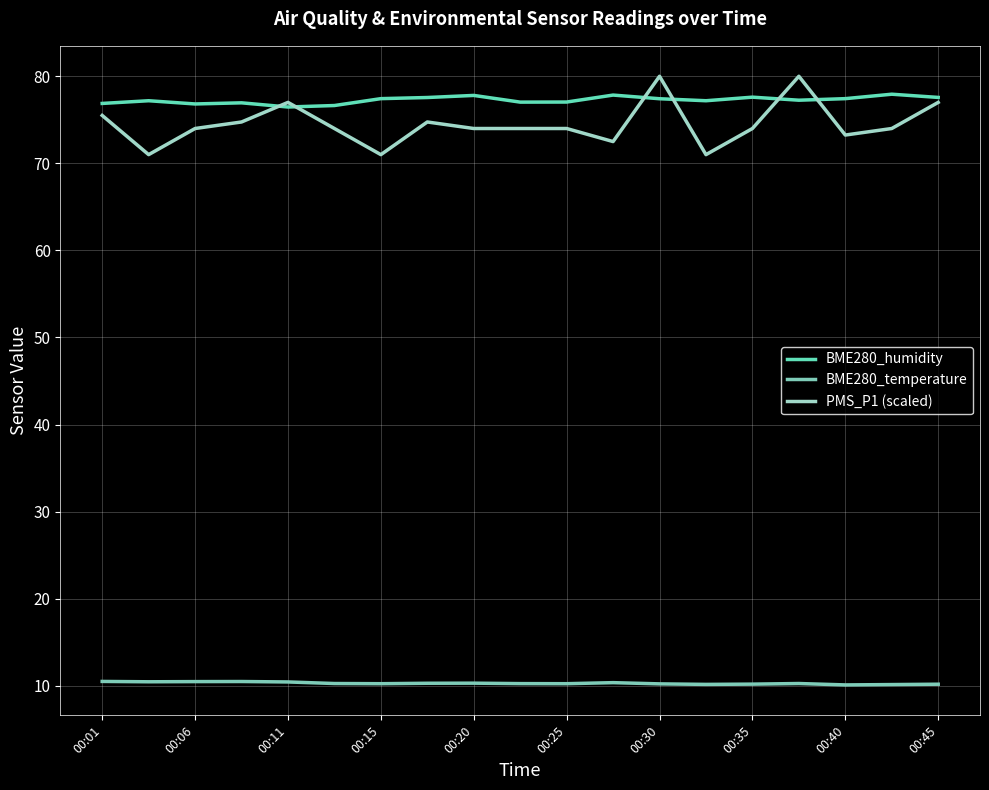

Which series has the largest total across all categories?

BME280_humidity